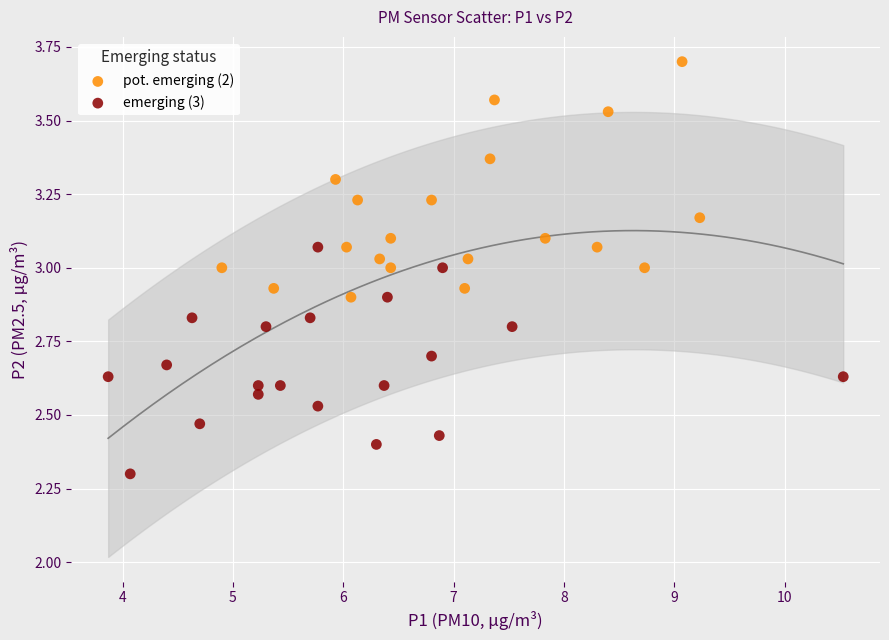

Which series contains the highest Y value?

pot. emerging (2)